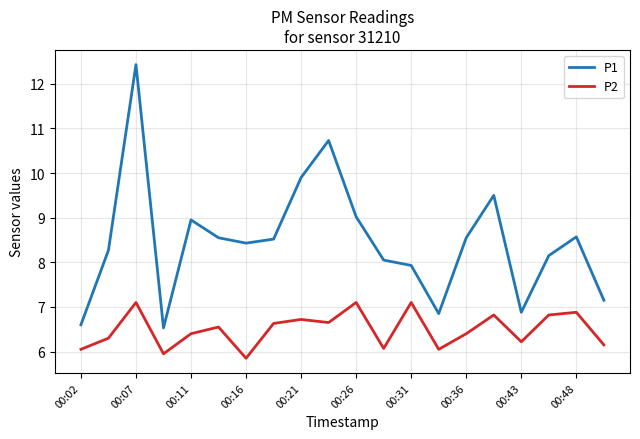

Which series has the largest total across all categories?

P1